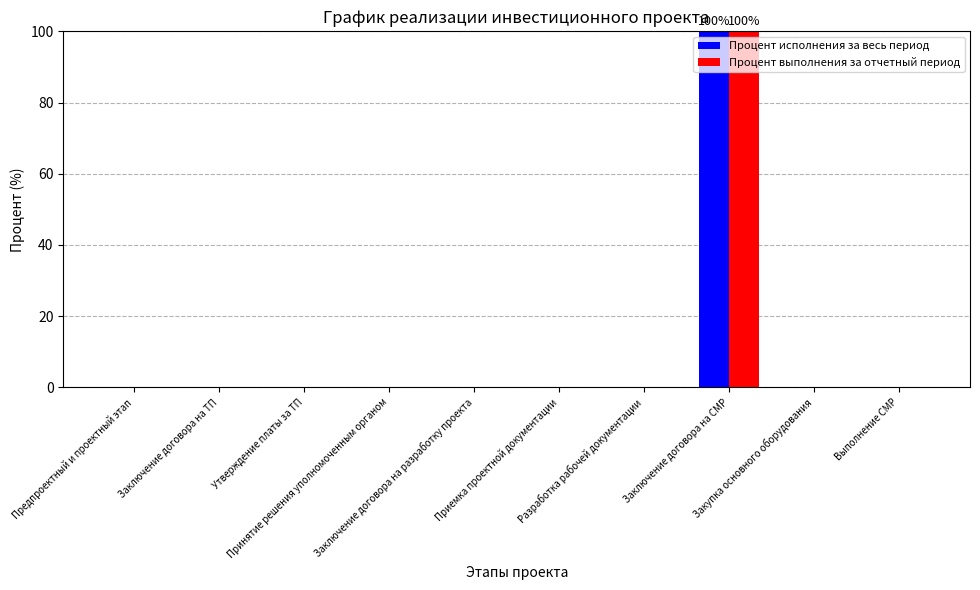

At which category is the sum across all series the highest?

Заключение договора на СМР